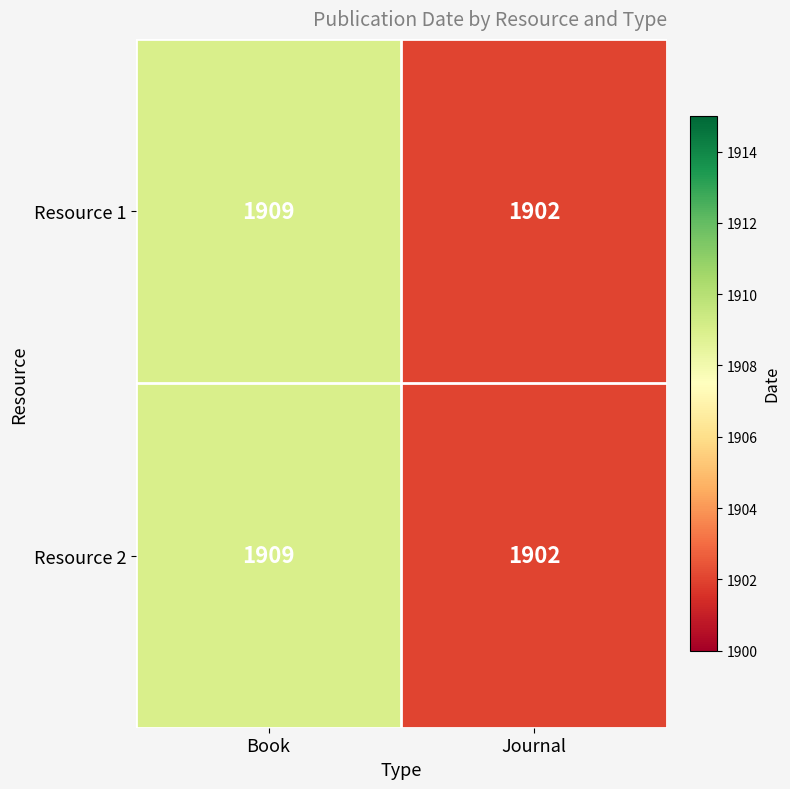

What is the difference between the maximum and minimum values in the Resource 1 series?

7